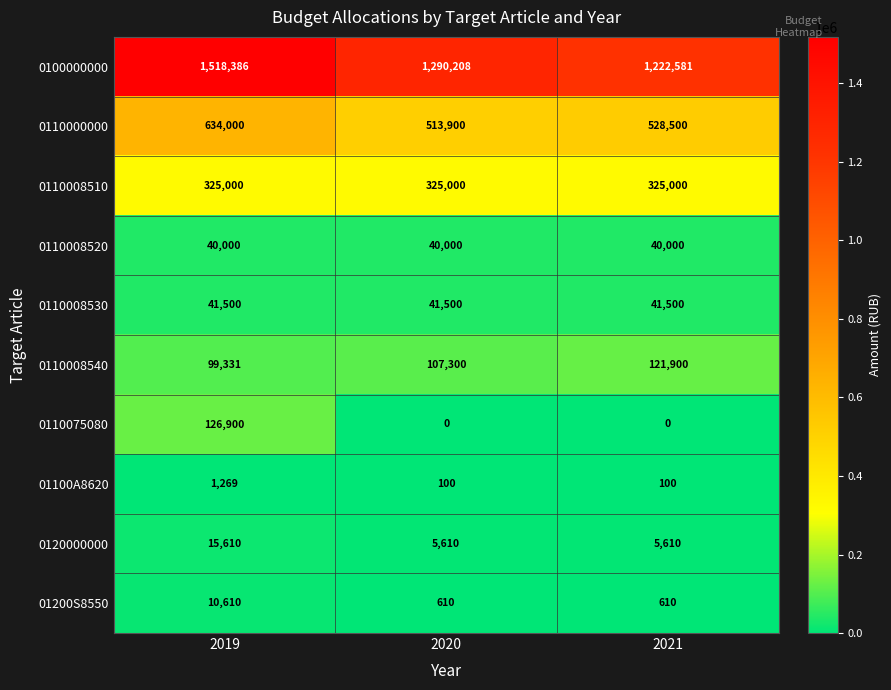

At how many categories does at least one series exceed 88344?

3